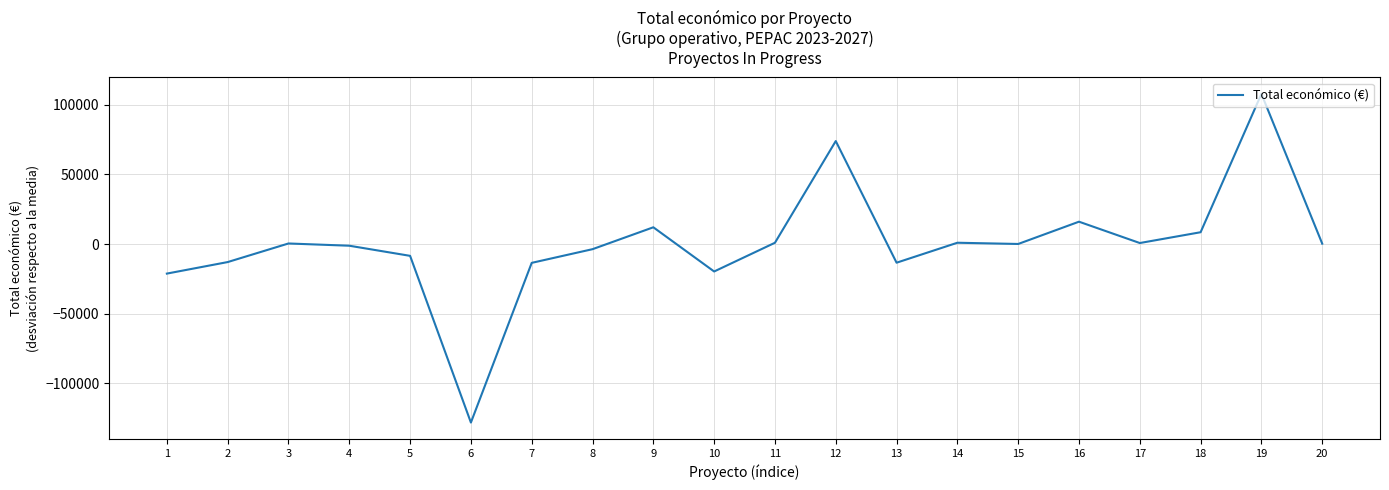

What is the difference between the maximum and minimum values?

236022.0